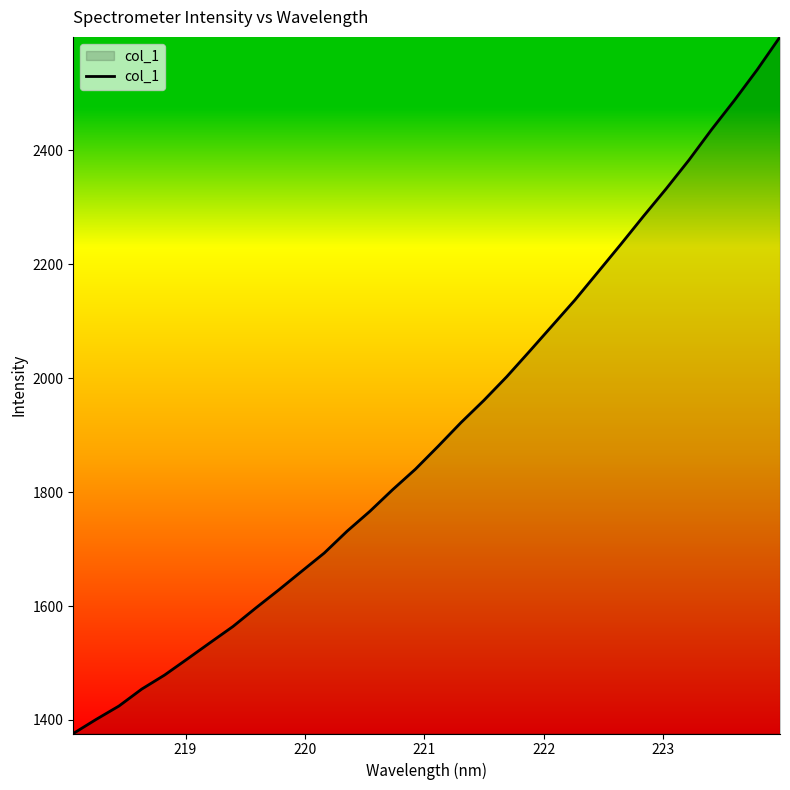

What is the difference between the maximum and minimum values?

1223.1